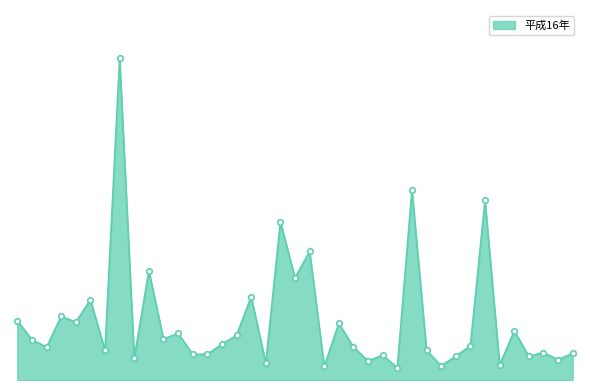

Where is the first local minimum?

山口県